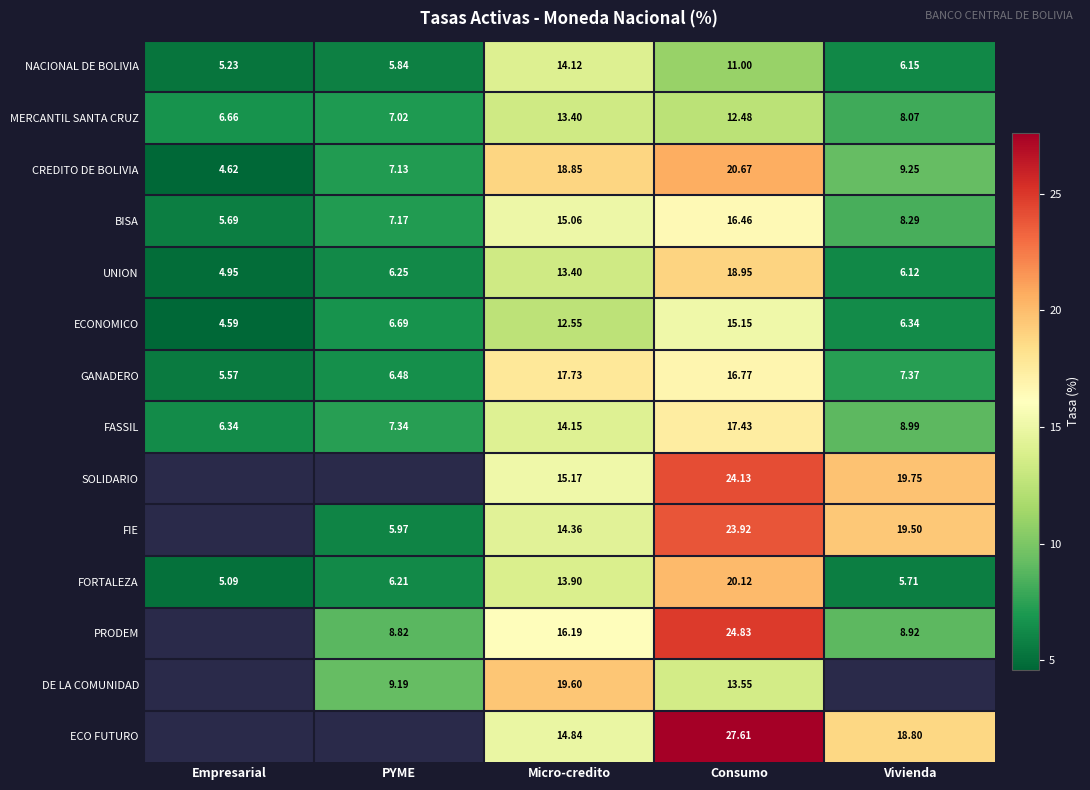

Count the number of categories in the chart.

5